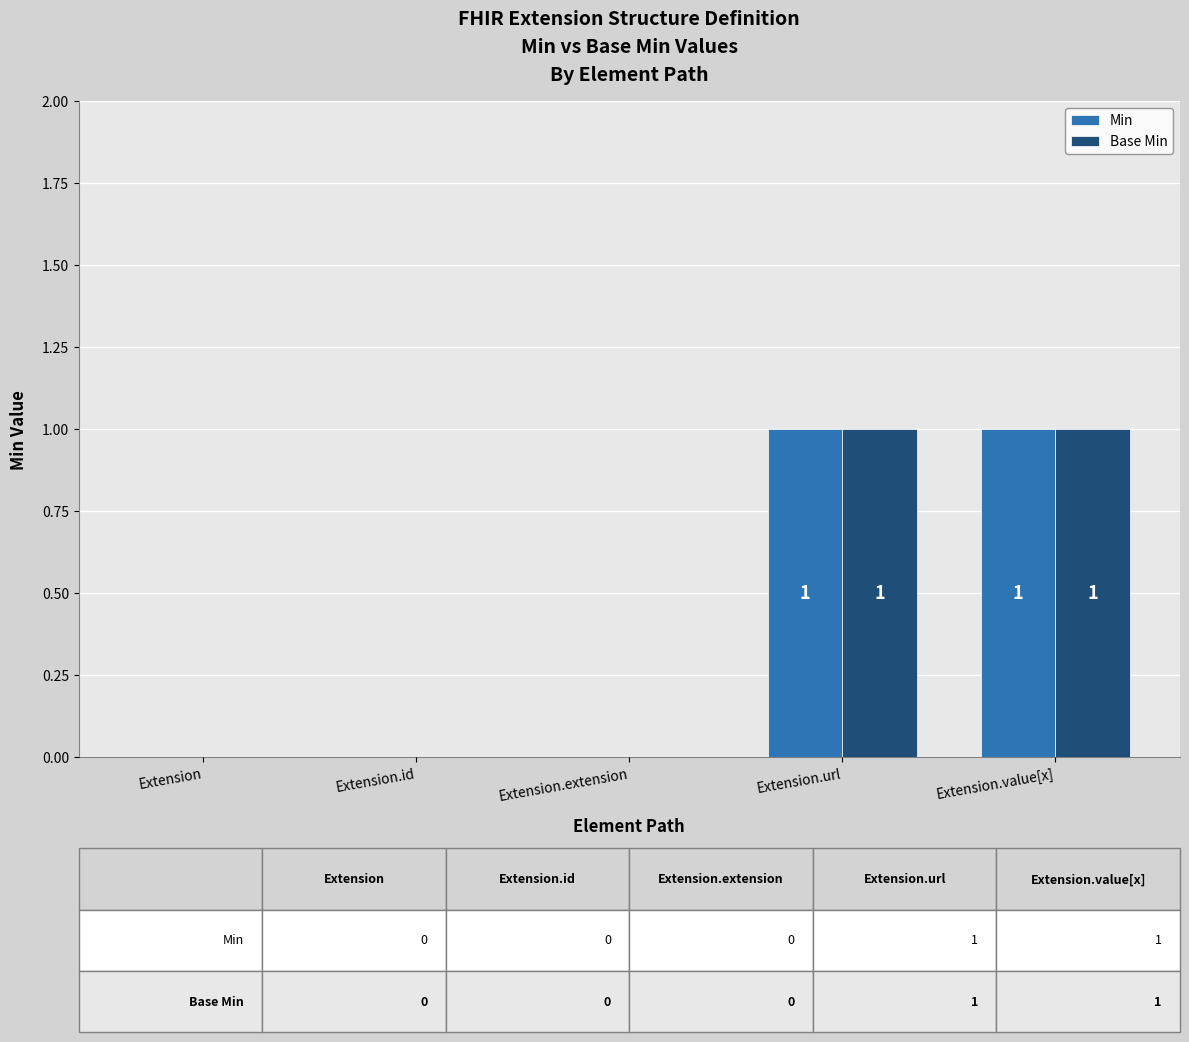

Reading left to right, extract all data points from this chart.

Min: Extension=0	Extension.id=0	Extension.extension=0	Extension.url=1	Extension.value[x]=1
Base Min: Extension=0	Extension.id=0	Extension.extension=0	Extension.url=1	Extension.value[x]=1